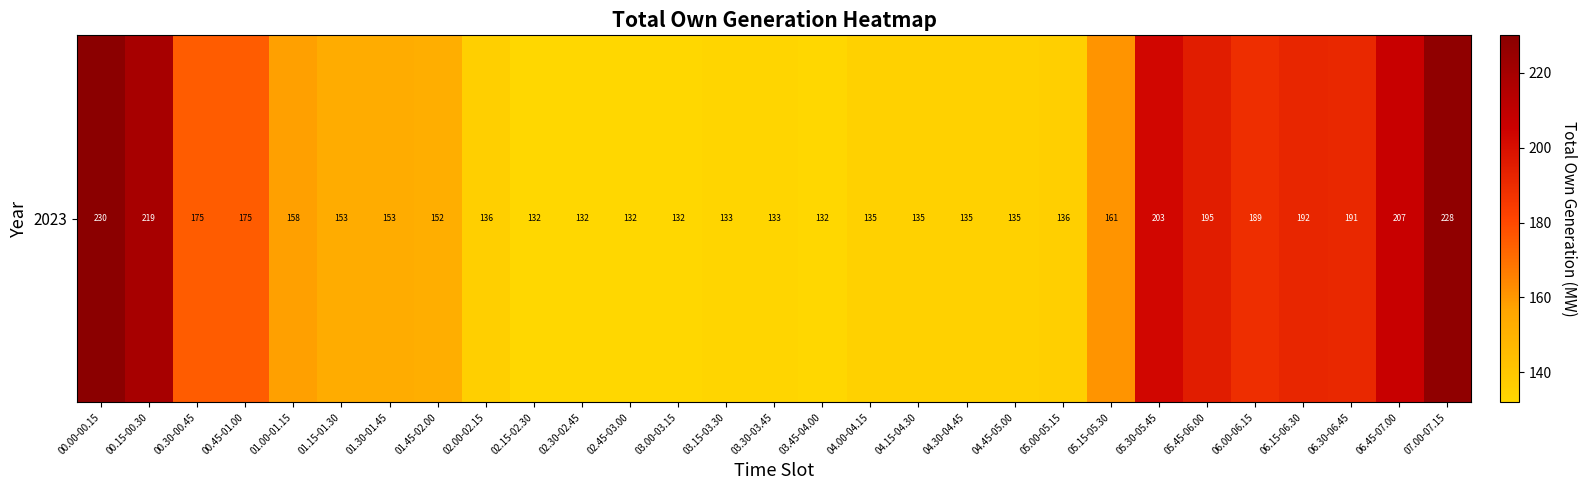

How many data points does each series have?

29